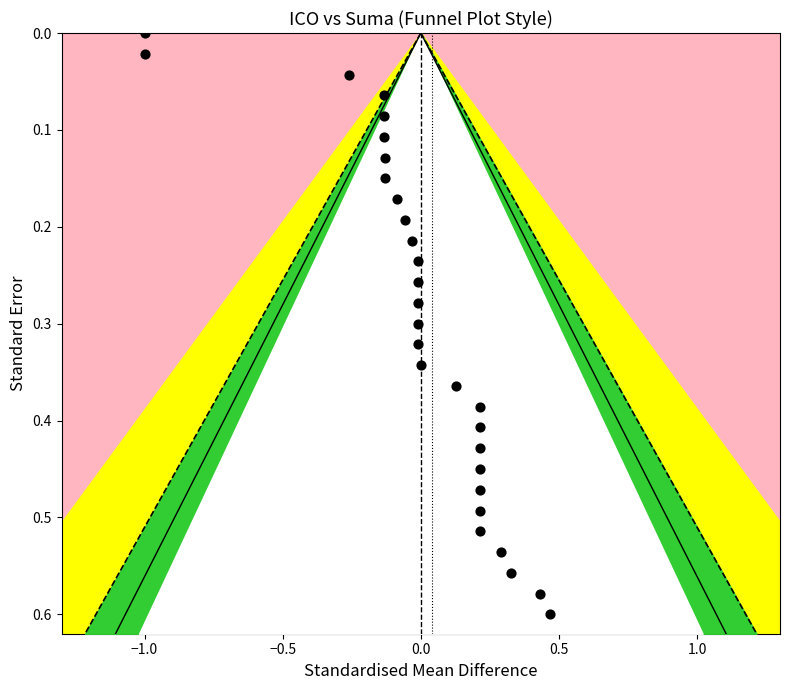

What is the range of X values (max minus min)?

1.5